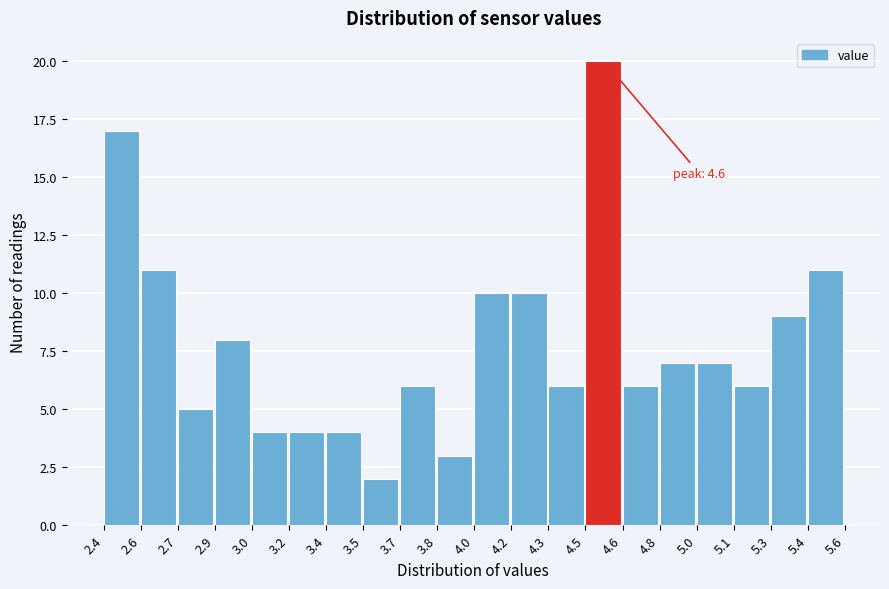

Reading right to left, extract all data points from this chart.

5.4=11	5.3=9	5.1=6	5.0=7	4.8=7	4.6=6	4.5=20	4.3=6	4.2=10	4.0=10	3.8=3	3.7=6	3.5=2	3.4=4	3.2=4	3.0=4	2.9=8	2.7=5	2.6=11	2.4=17